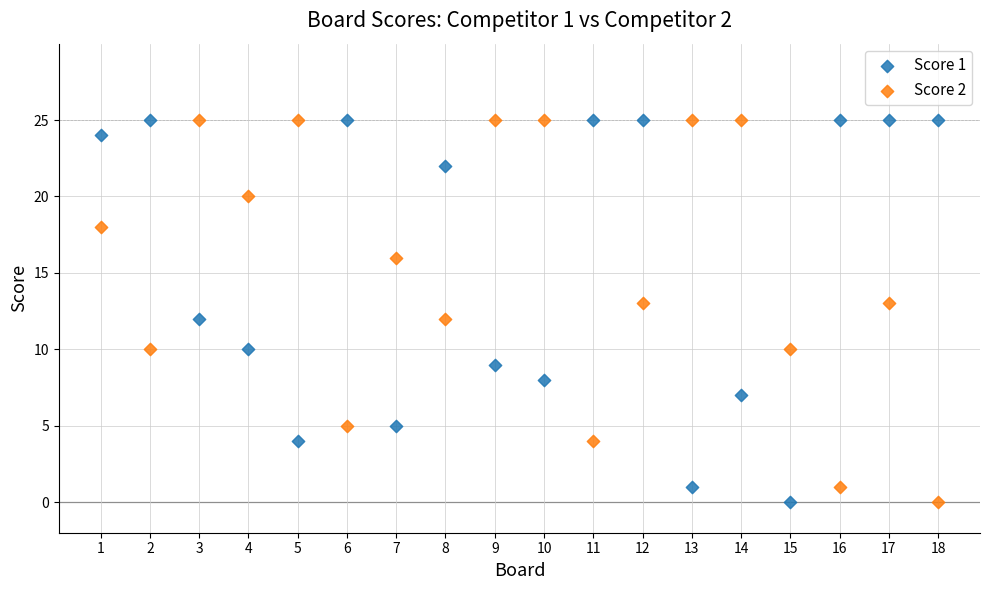

What are all the series names shown in the legend?

Score 1, Score 2